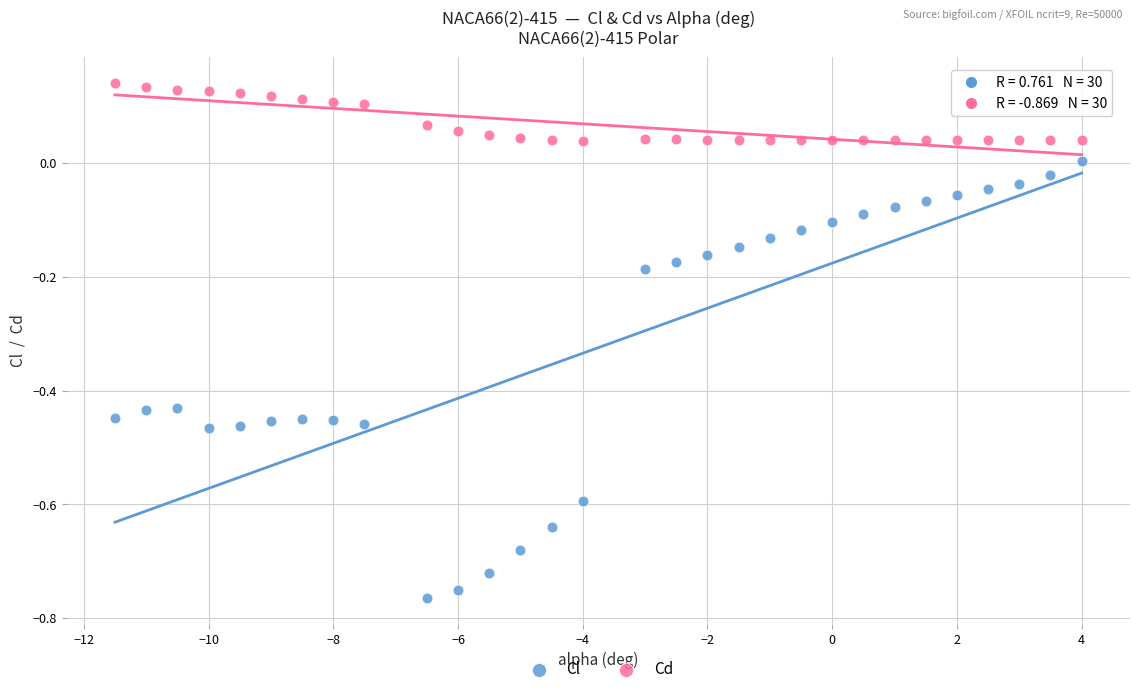

Which series contains the lowest Y value?

Cl